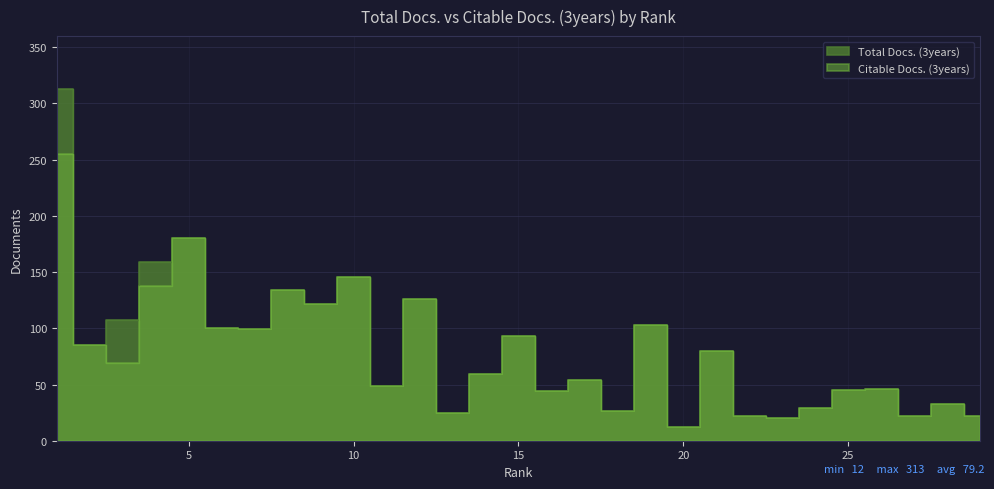

Count the number of categories in the chart.

29